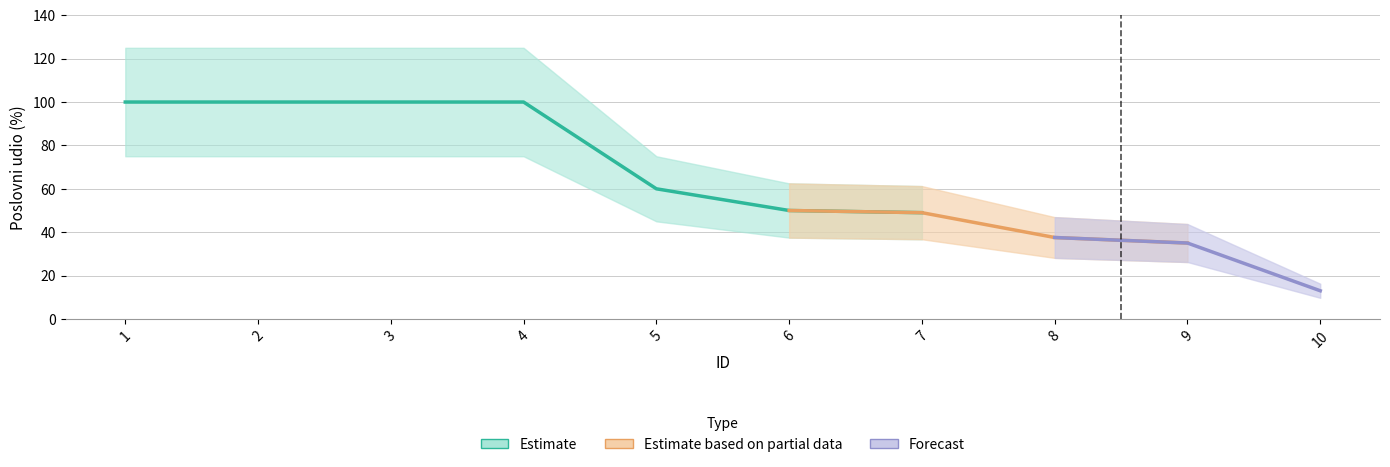

Which category has the lowest value across all series?

10